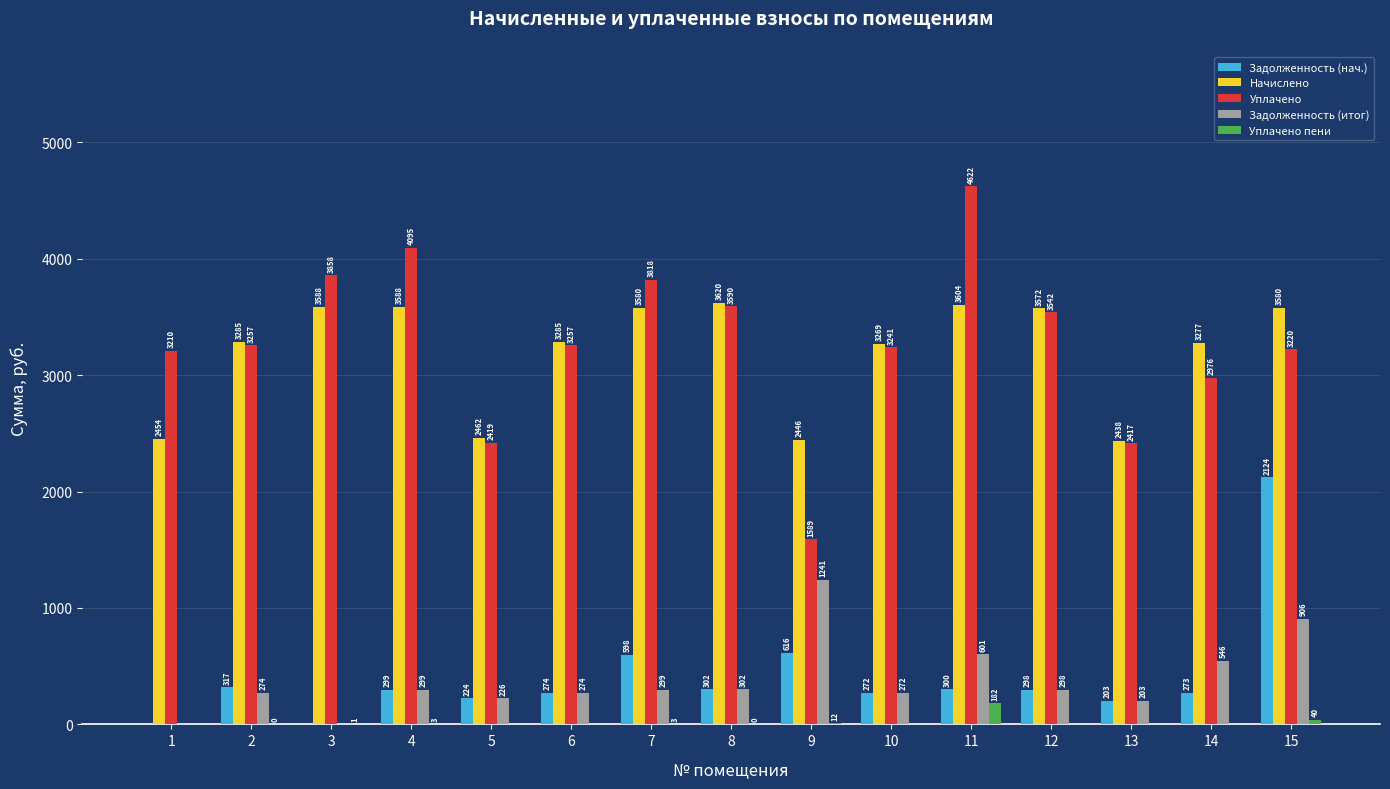

At which category is the sum across all series the highest?

15